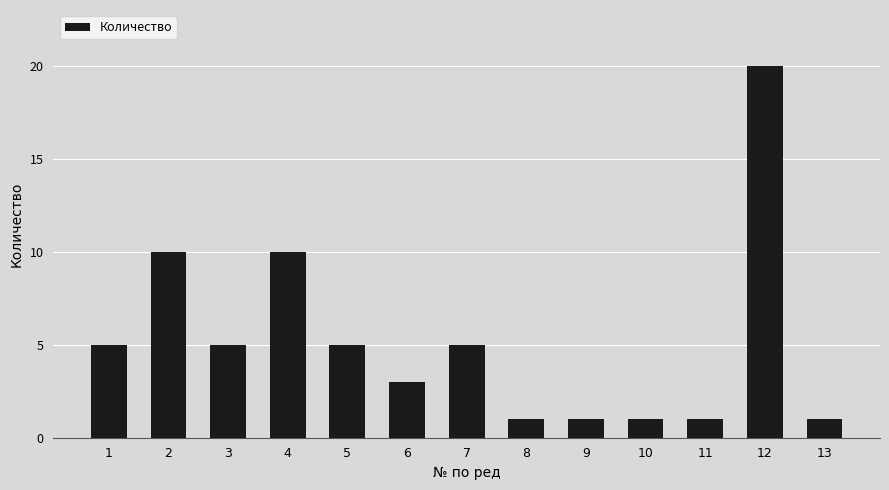

What is the difference between the maximum and minimum values?

19